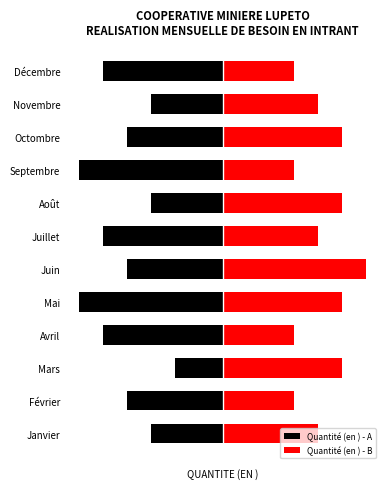

At how many categories does at least one series exceed 2?

12